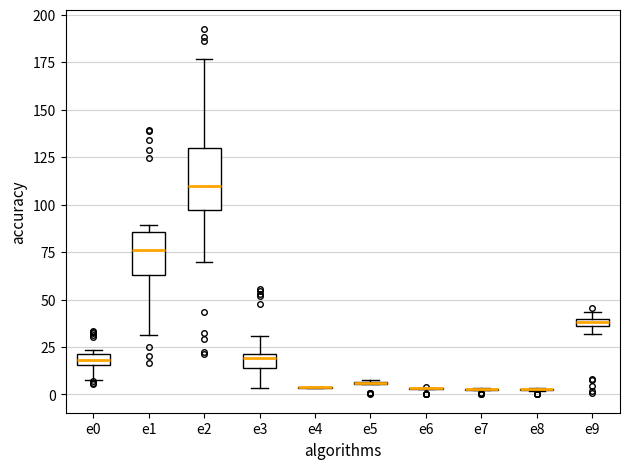

Where is the upper edge of the box for e0 on the y-axis? The values are not printed on the chart, so give them approximately, as read against the axis.

20